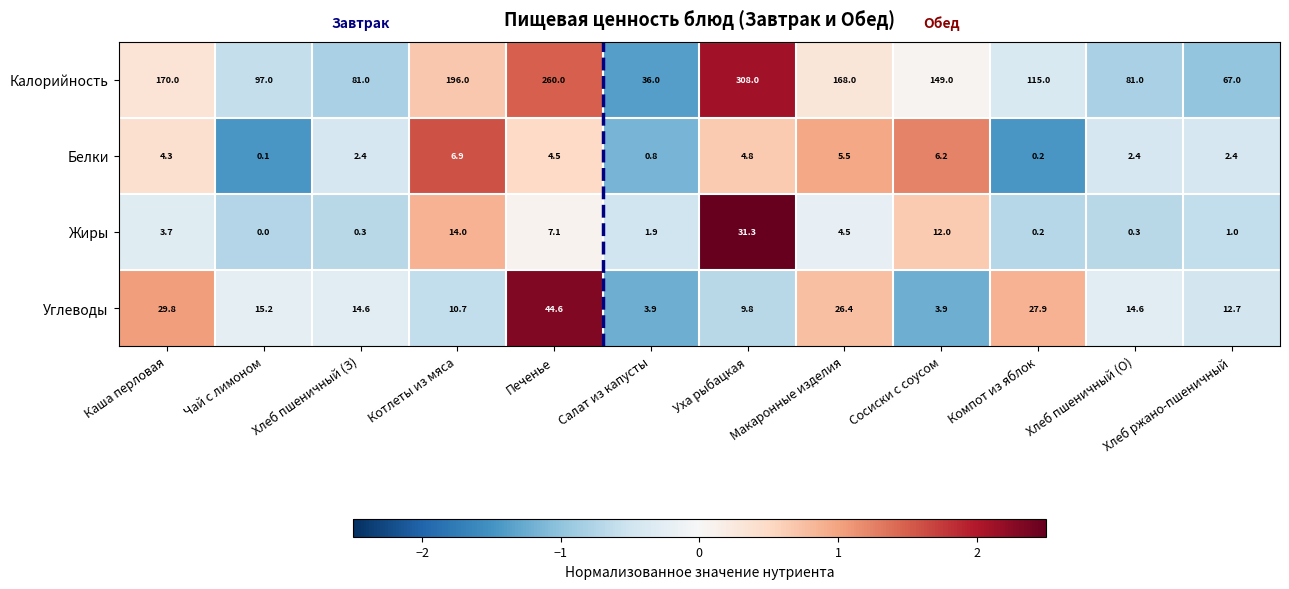

How many data points does each series have?

12